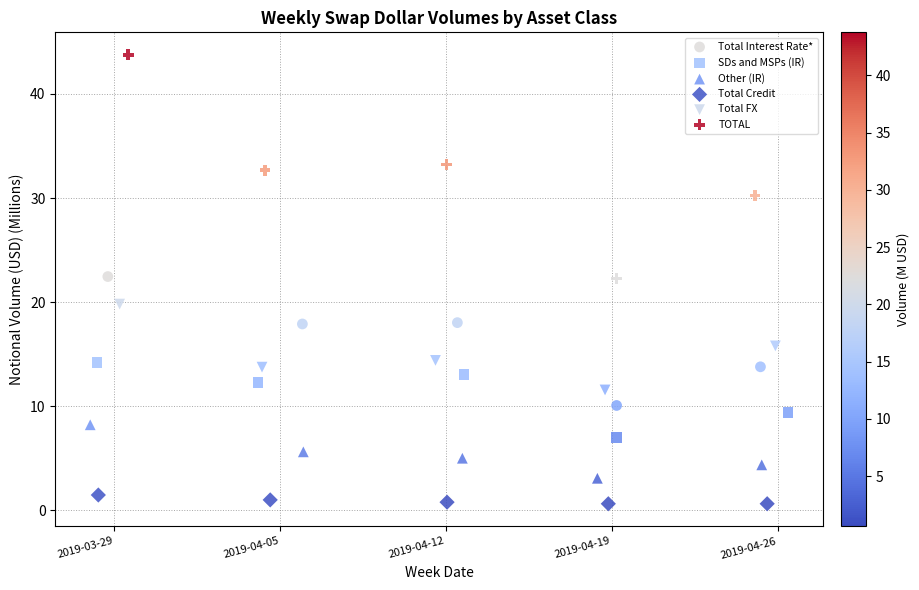

Which series reaches the minimum Y coordinate?

Total Credit